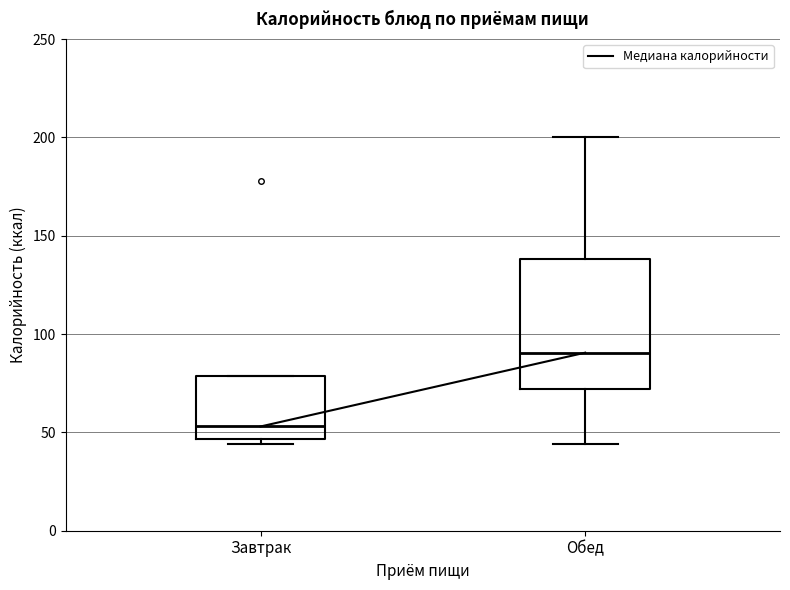

Reading left to right, transcribe this box plot: for each box, give where its median line is, the range the box spans, and where its two whiskers end, as read against the y-axis. The values are not printed on the chart, so give them approximately, as read against the axis.

Завтрак: median 55, box 45 to 80, whiskers 45 (just below the box's lower edge) to 80
Обед: median 90, box 70 to 140, whiskers 45 to 200